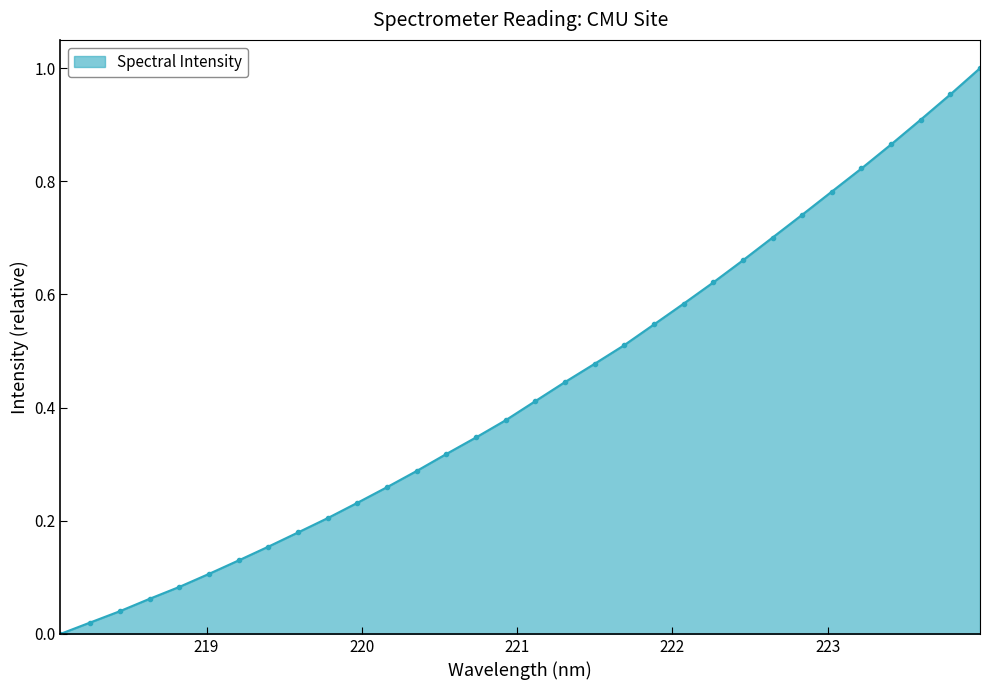

What is the sum of all values?

13.8